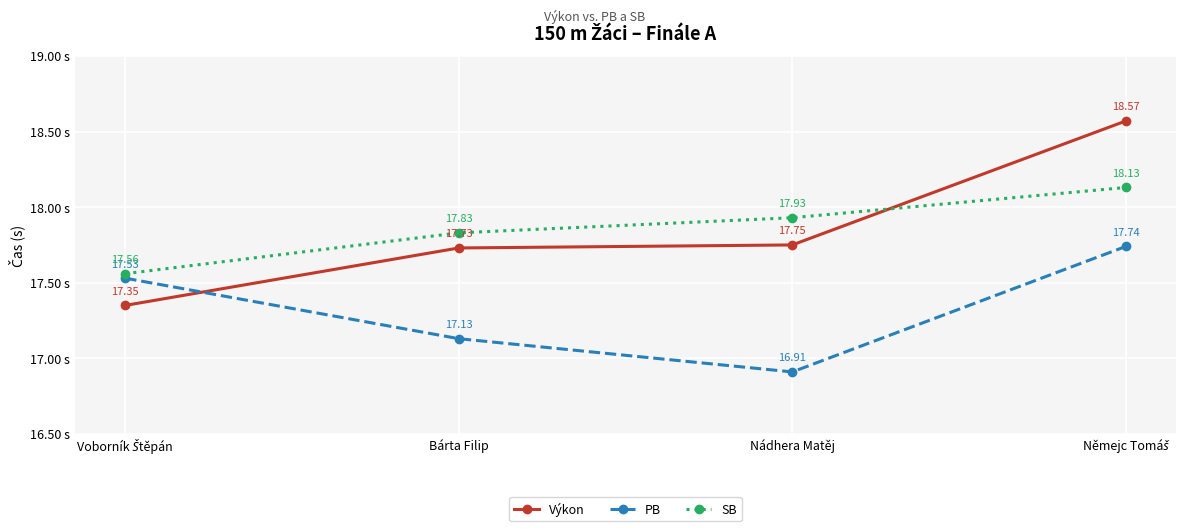

What is the sum of all Výkon values?

71.4